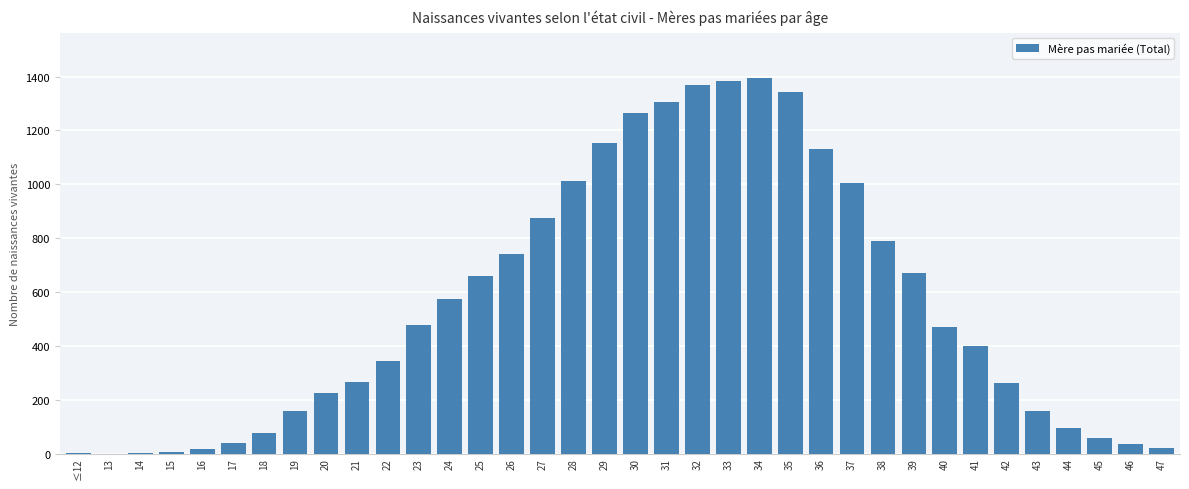

What is the maximum value shown in the chart?

1396